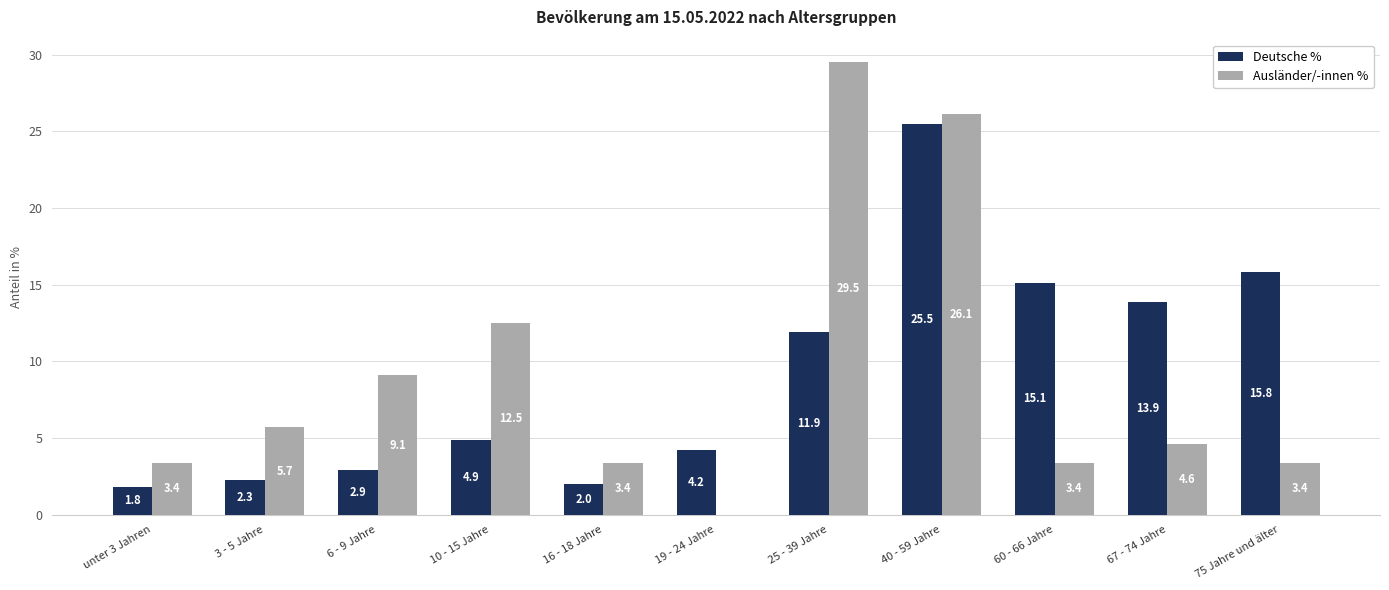

Where does the Ausländer/-innen % series first go above 4?

3 - 5 Jahre